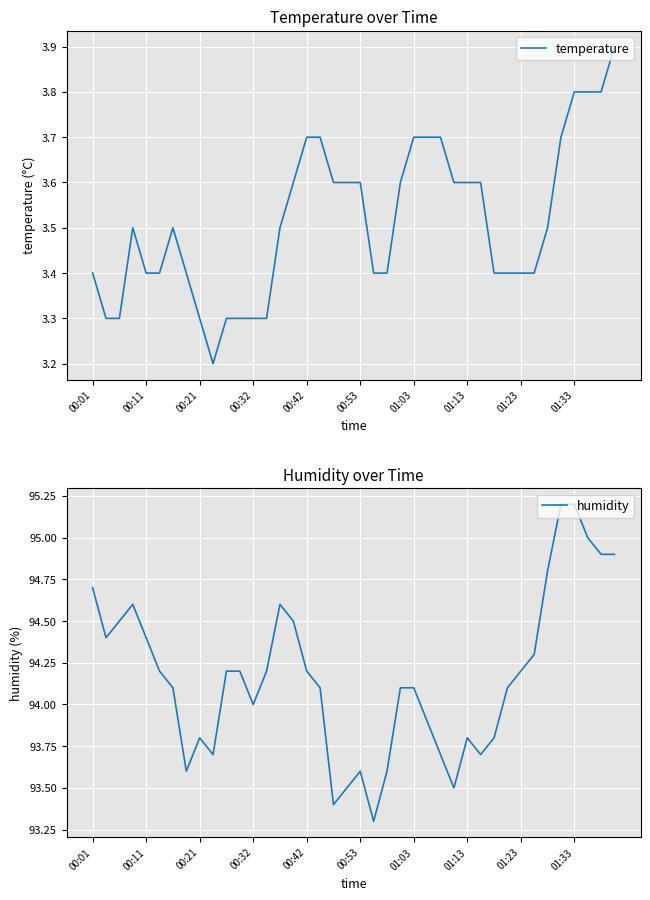

True or false: humidity and temperature cross at least once.

False